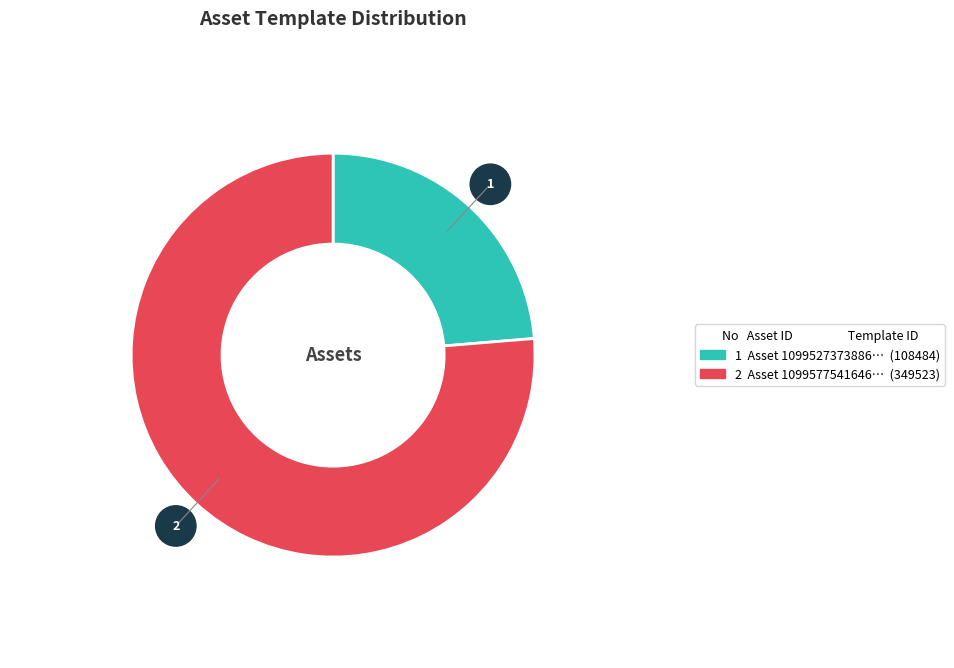

How many segments does this pie chart have?

2